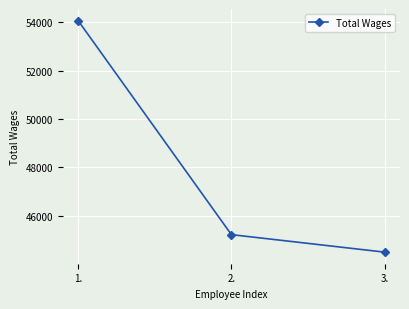

What position from the left is 1.?

1